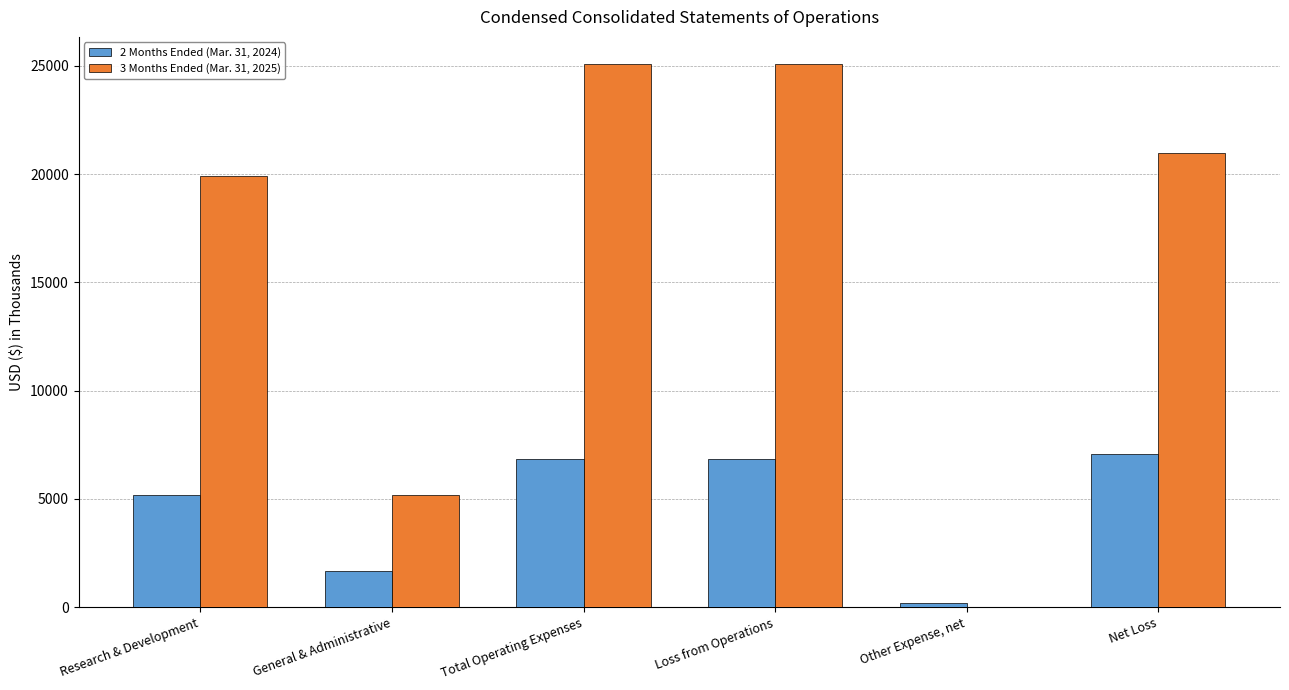

How many series are shown in this chart?

2